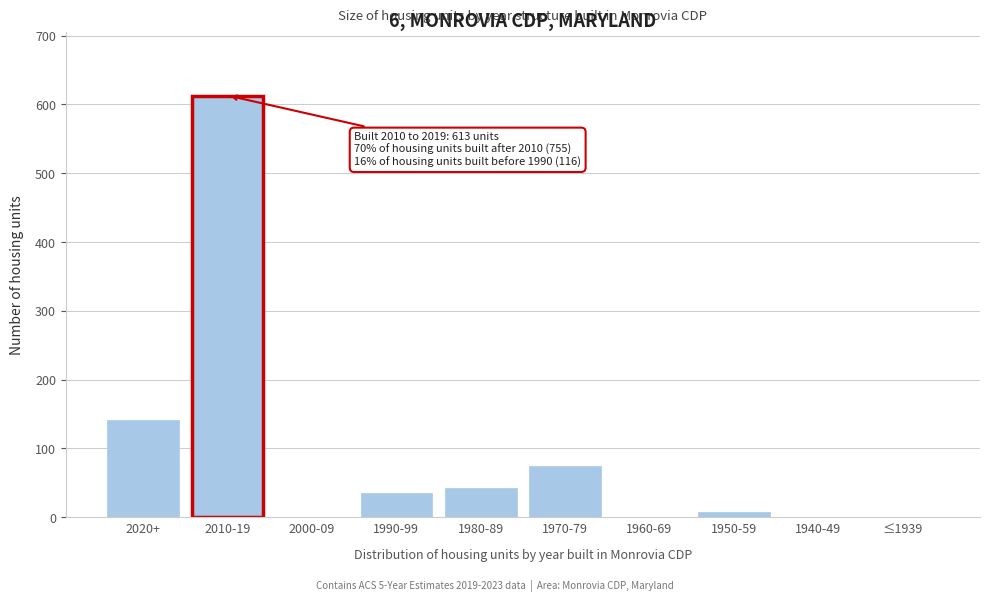

At which label is the value closest to 306?

2020+